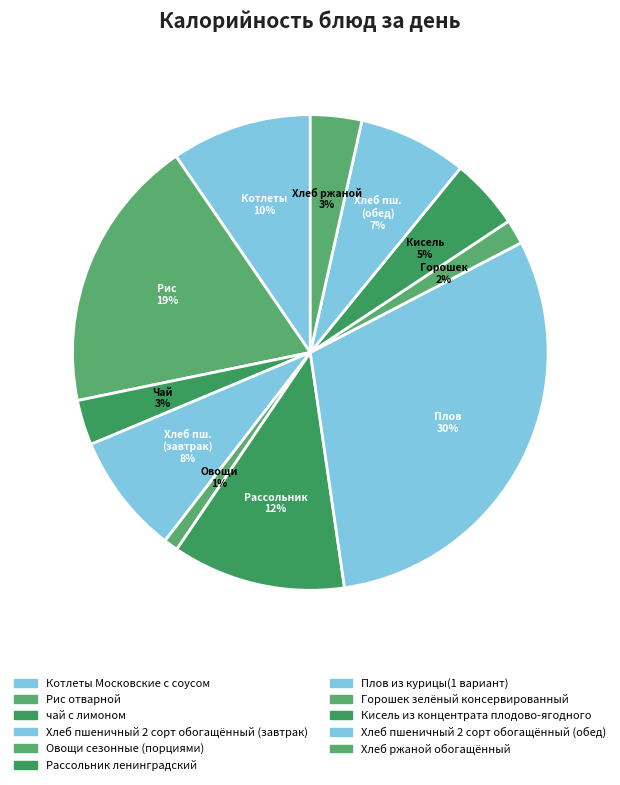

To the nearest percent, what is the difference between the Горошек зелёный консервированный and чай с лимоном slice percentages?

1%